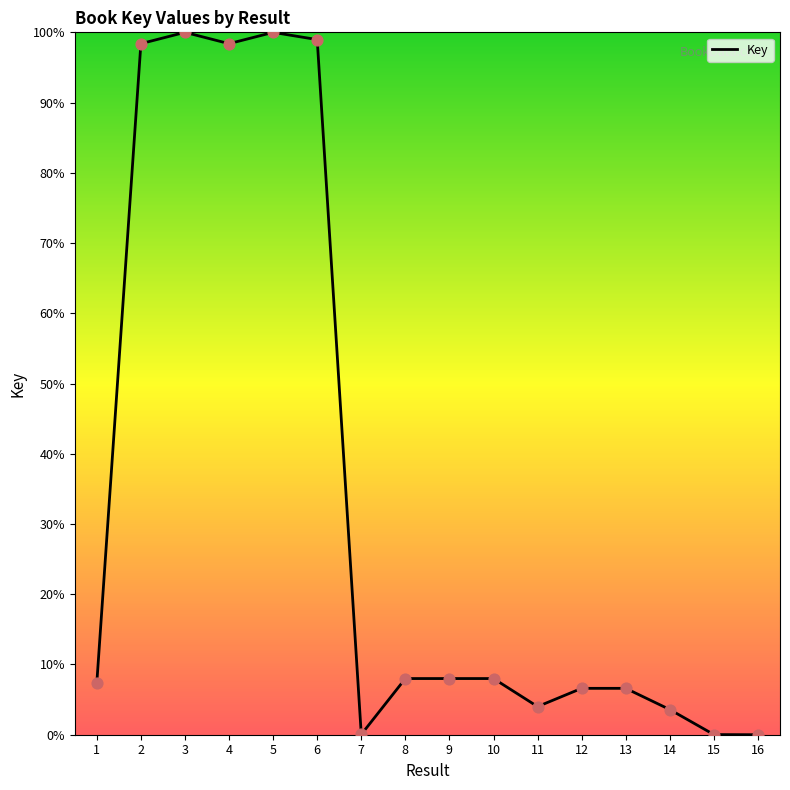

What is the change in value from 4 to 13?

-91.8